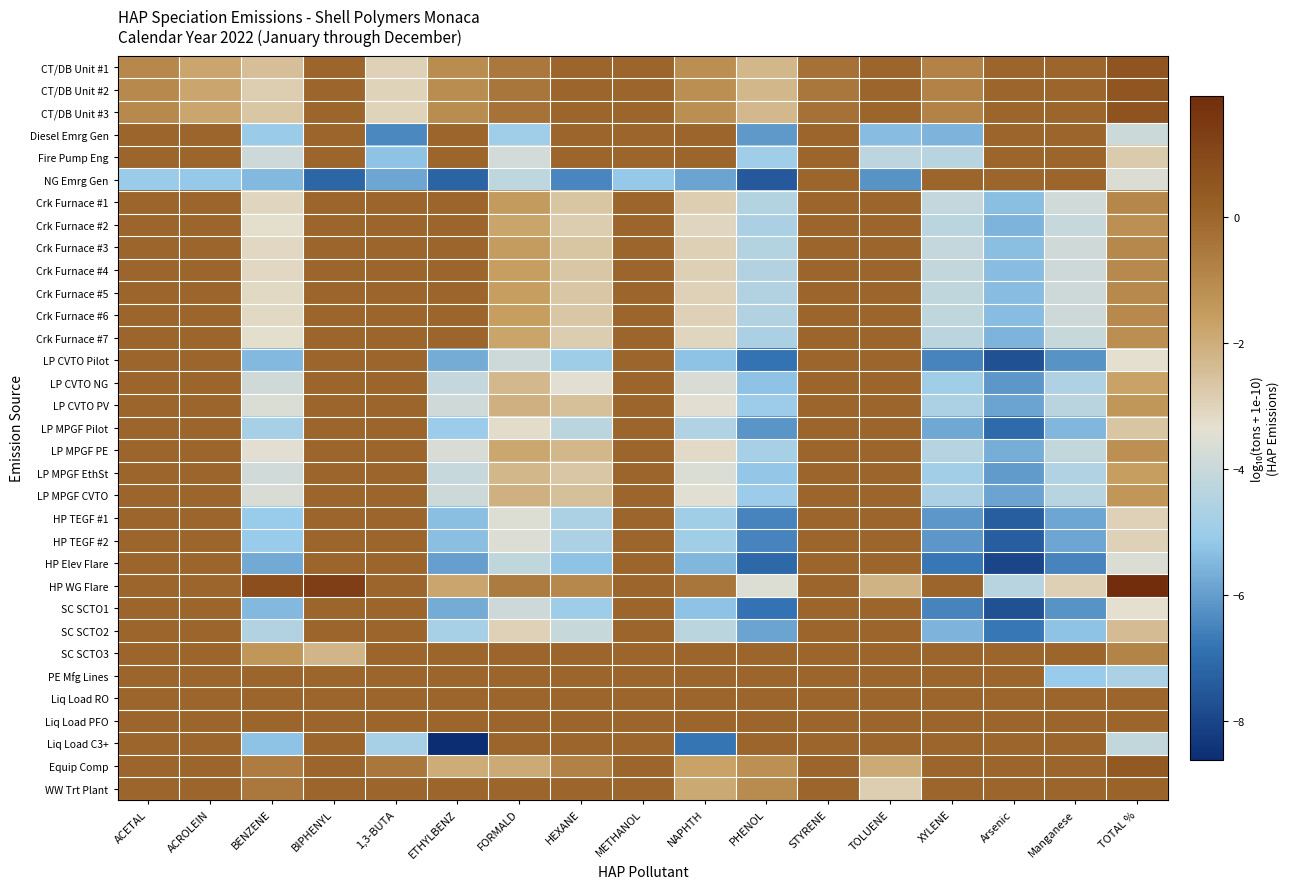

How many distinct data groups are displayed?

33